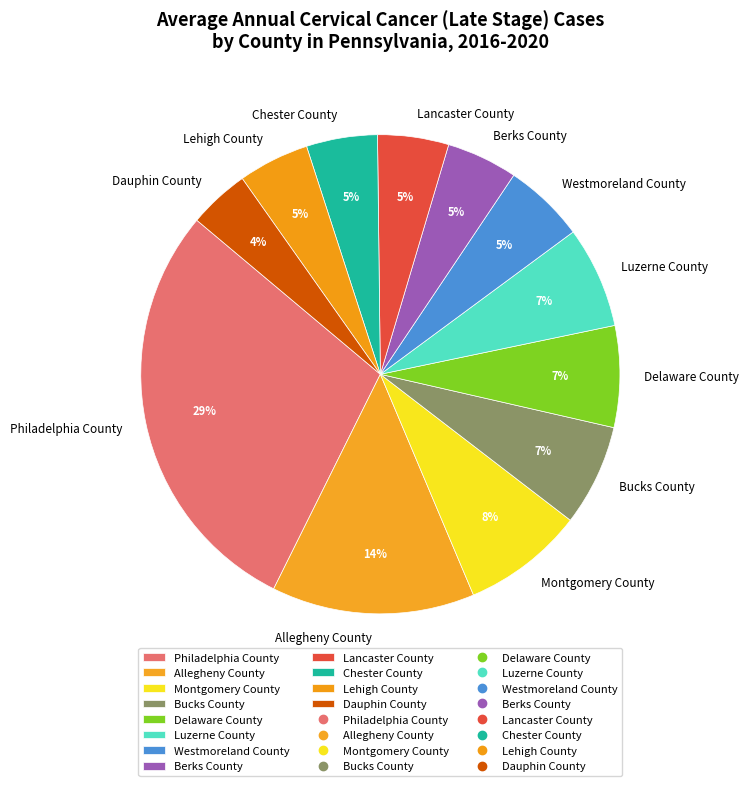

Is the sum of Delaware County and Allegheny County greater than half?

No